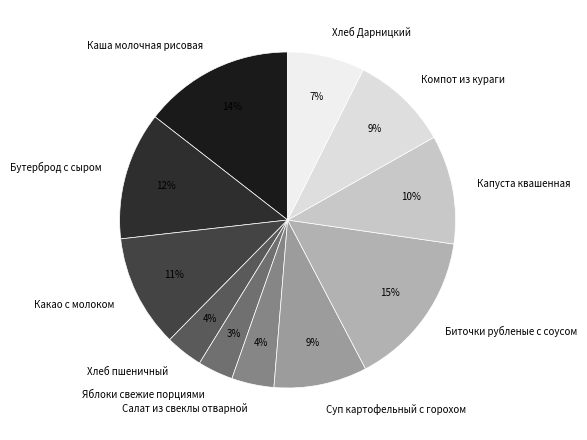

To the nearest percent, what portion does Какао с молоком represent?

11%